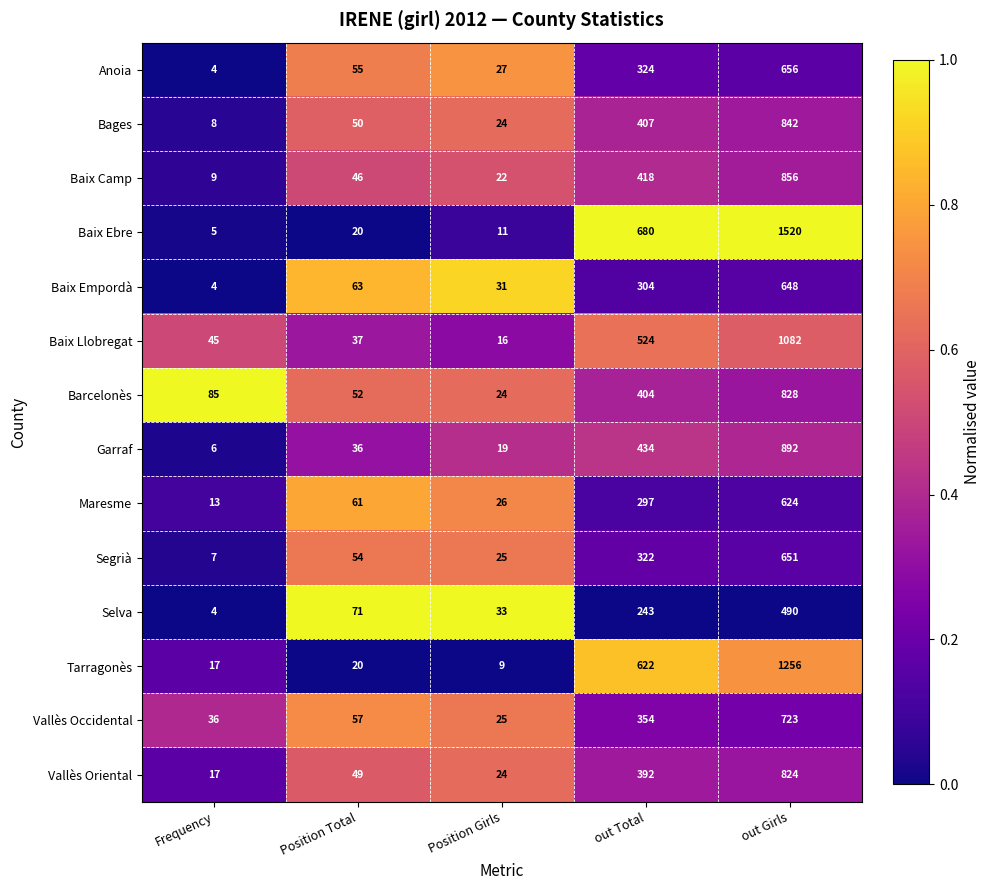

What is the difference between the Maresme values at Position Girls and out Girls?

598